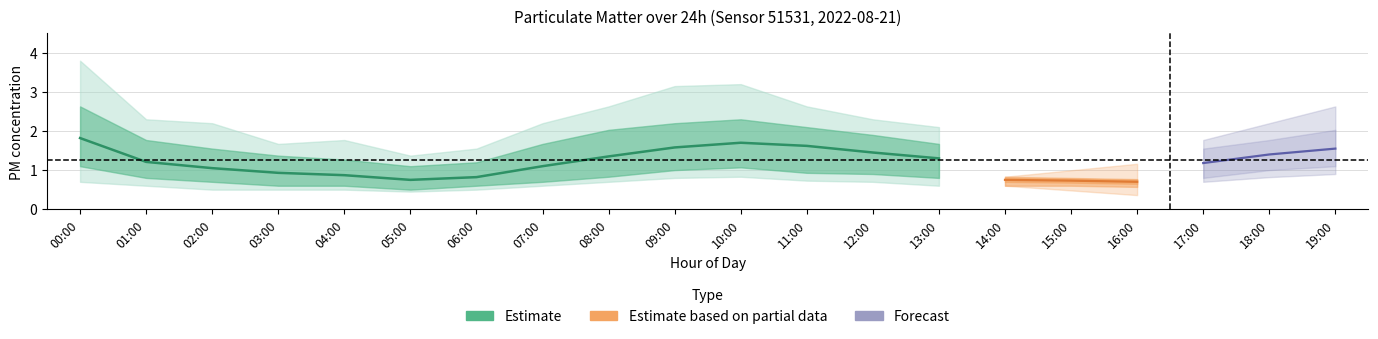

Where is the first local maximum?

10:00